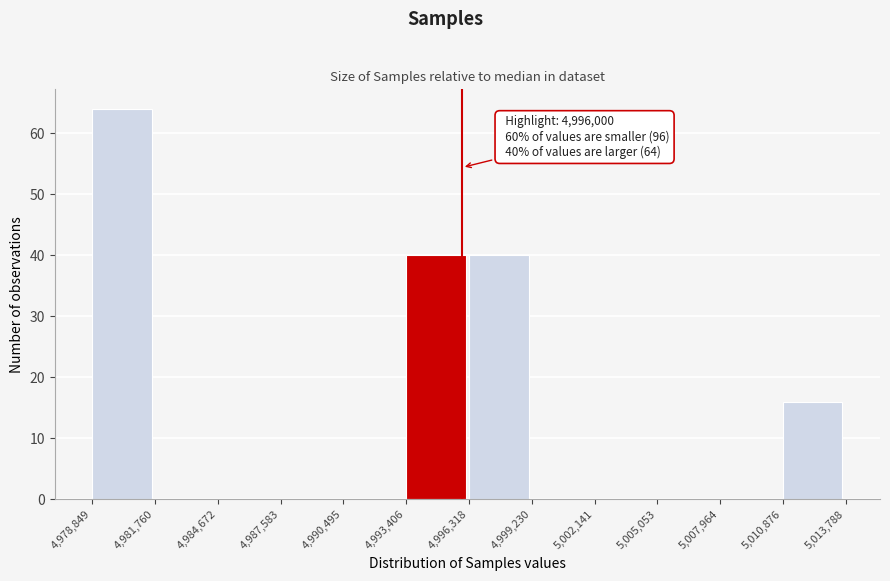

Over which range of the x-axis is the bar tallest?

4,978,849 to 4,981,760